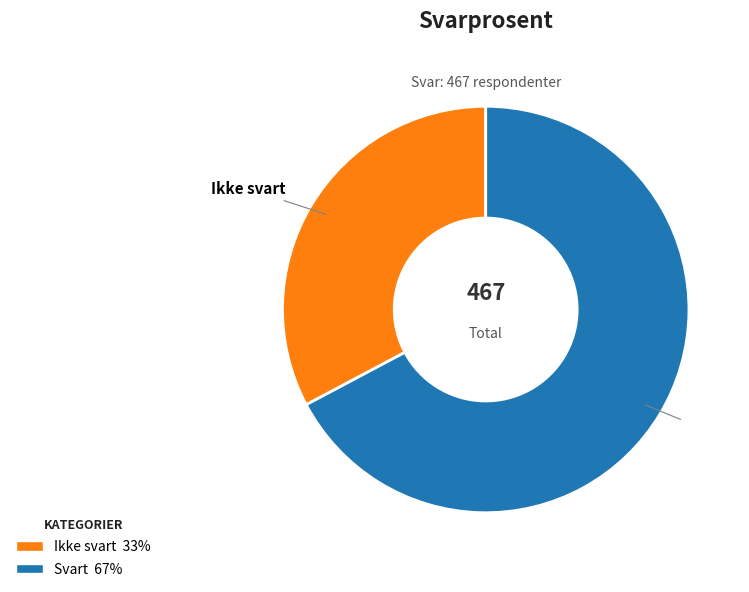

Rank the categories by value from highest to lowest.

Svart, Ikke svart